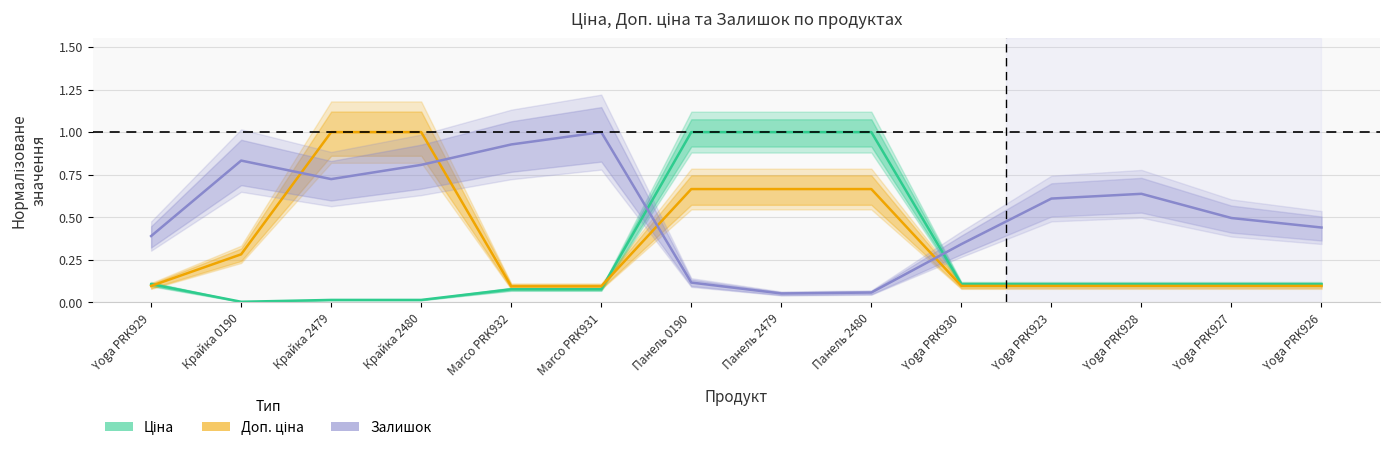

True or false: Доп. ціна and Залишок intersect in this chart.

True